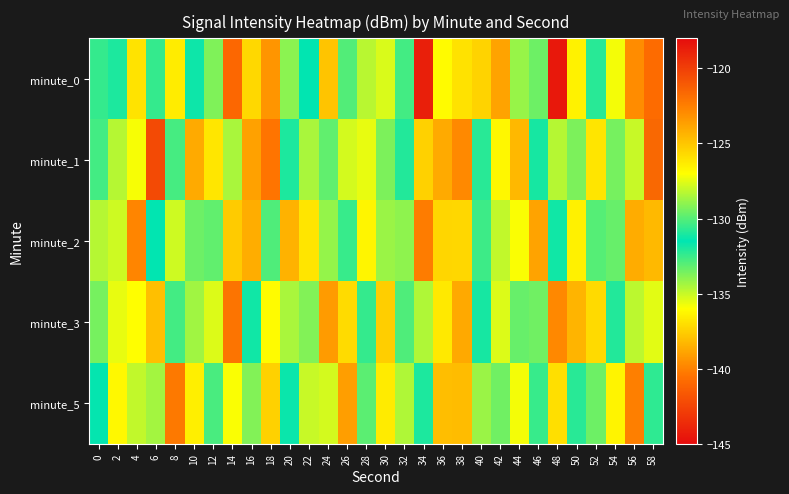

List the series in order of their peak value, lowest first.

minute_2, minute_5, minute_3, minute_1, minute_0